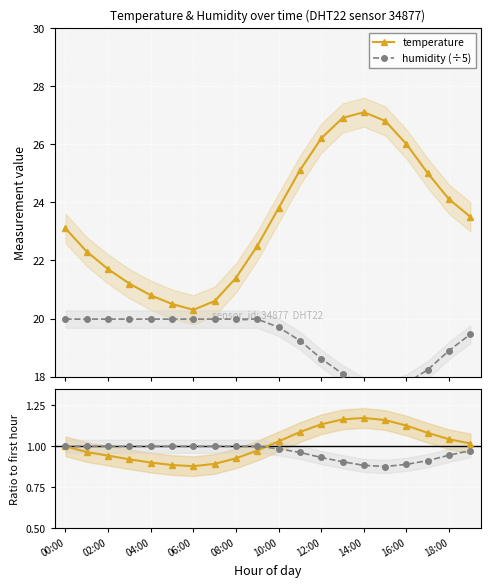

True or false: humidity has more than 0 interior local peaks.

False